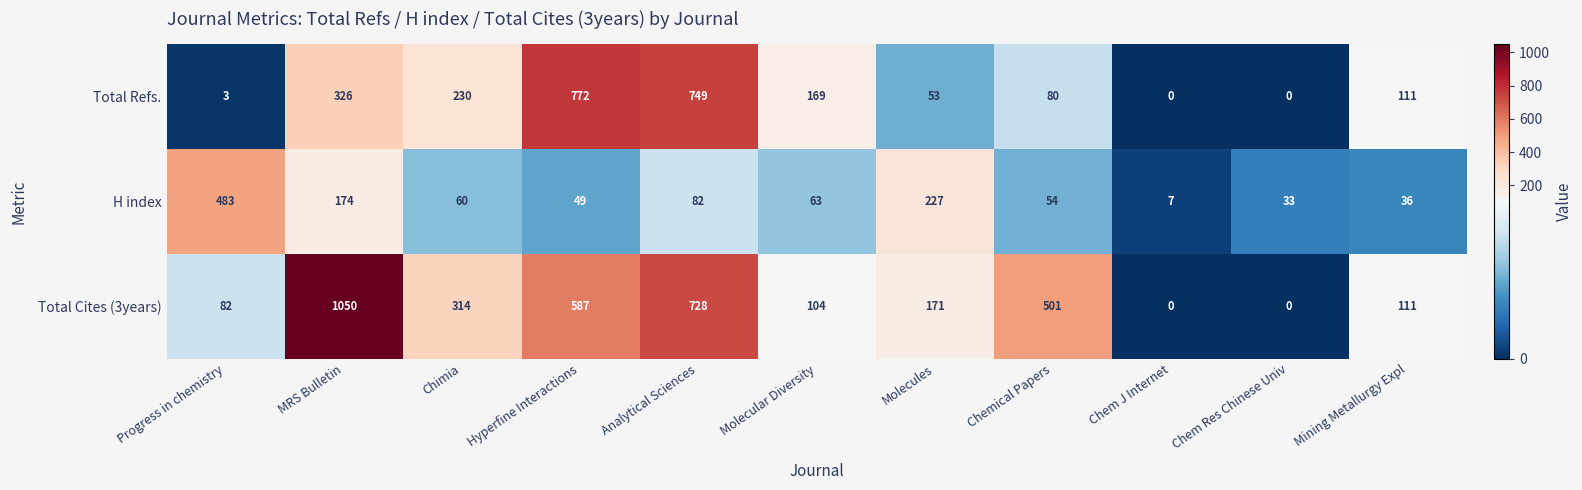

True or false: Total Refs. has a value of 326 at MRS Bulletin.

True